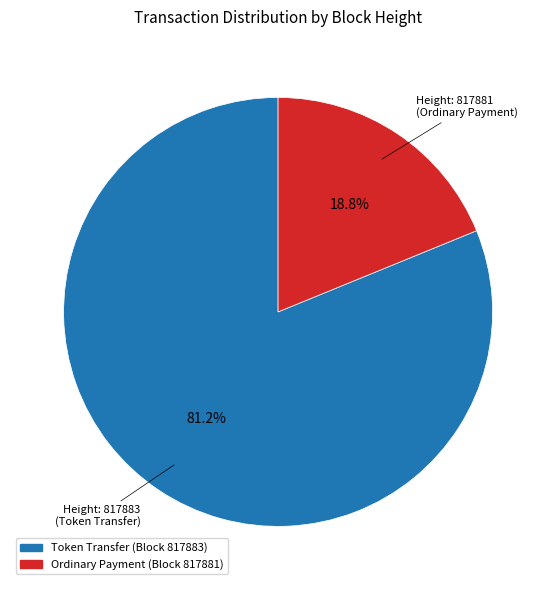

Is there a majority slice in this chart?

Yes